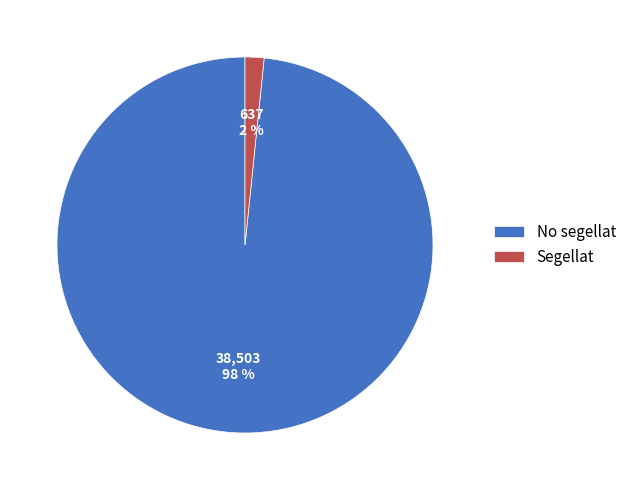

True or false: No segellat accounts for 98% of the total.

True